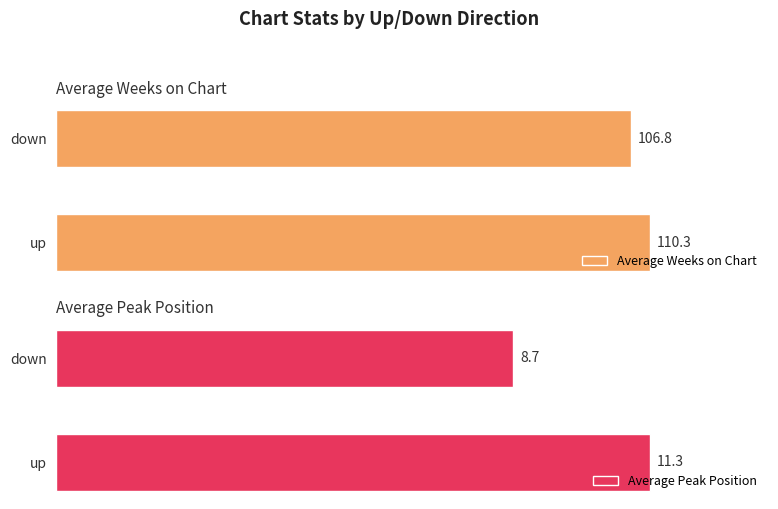

Is it true that Average Peak Position equals 4.3 at 1?

False